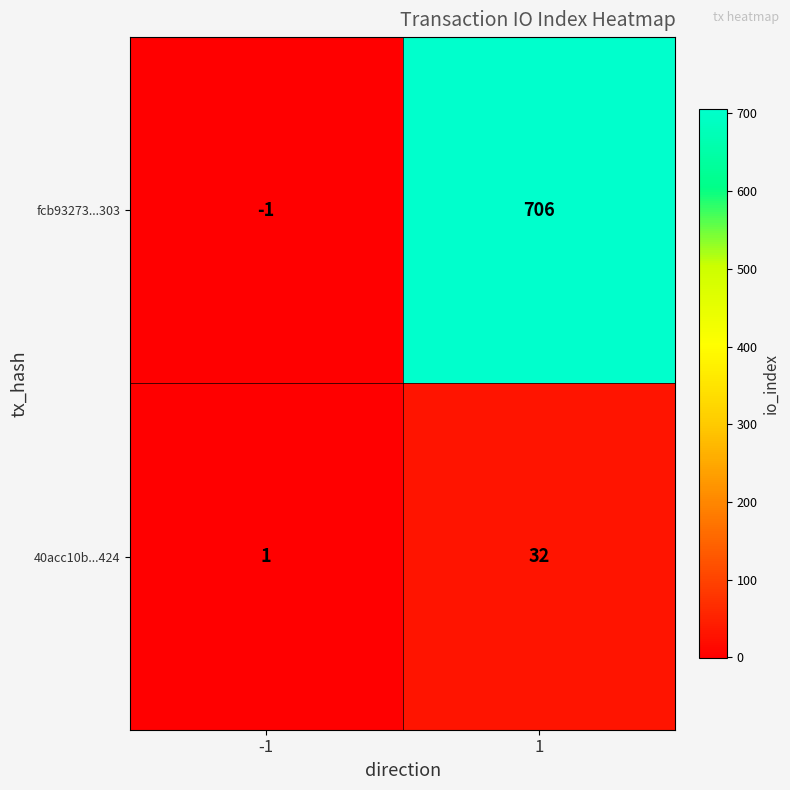

At which category is the sum across all series the highest?

1